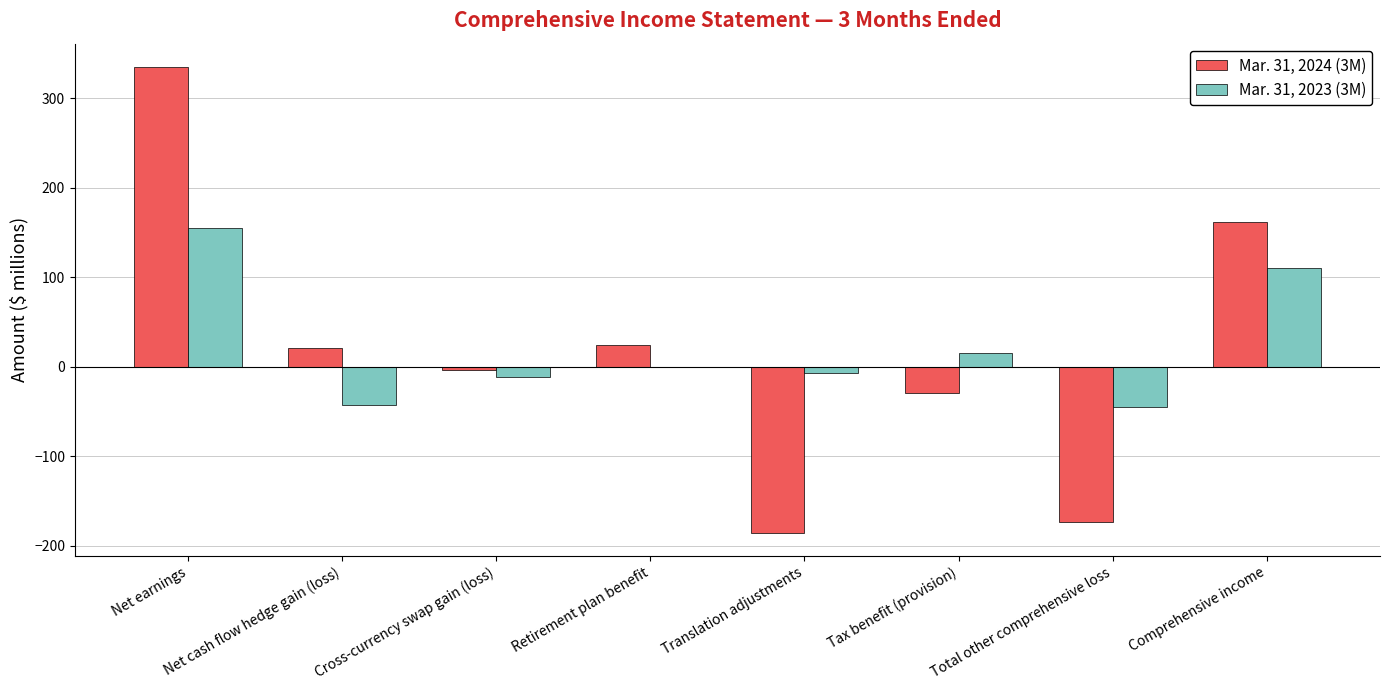

What is the maximum value shown in the chart?

335